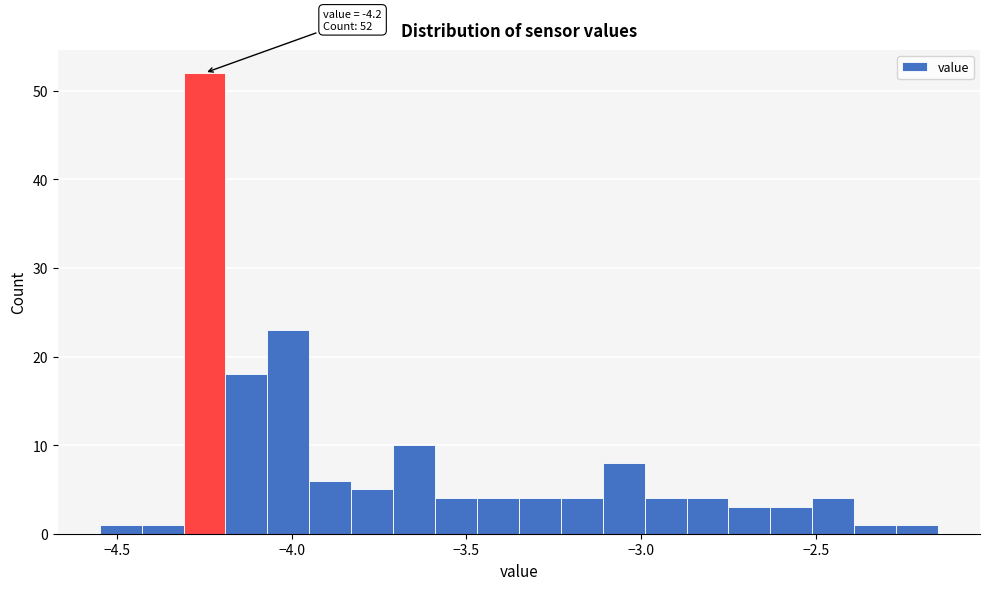

Around what value on the x-axis is the tallest bar? Give the approximate position of its centre, as read against the axis.

-4.25